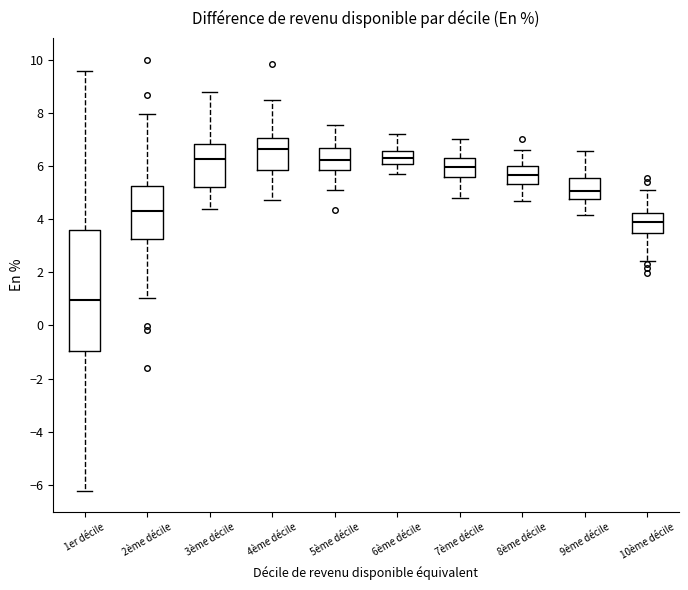

Which box's median line is the highest?

4ème décile